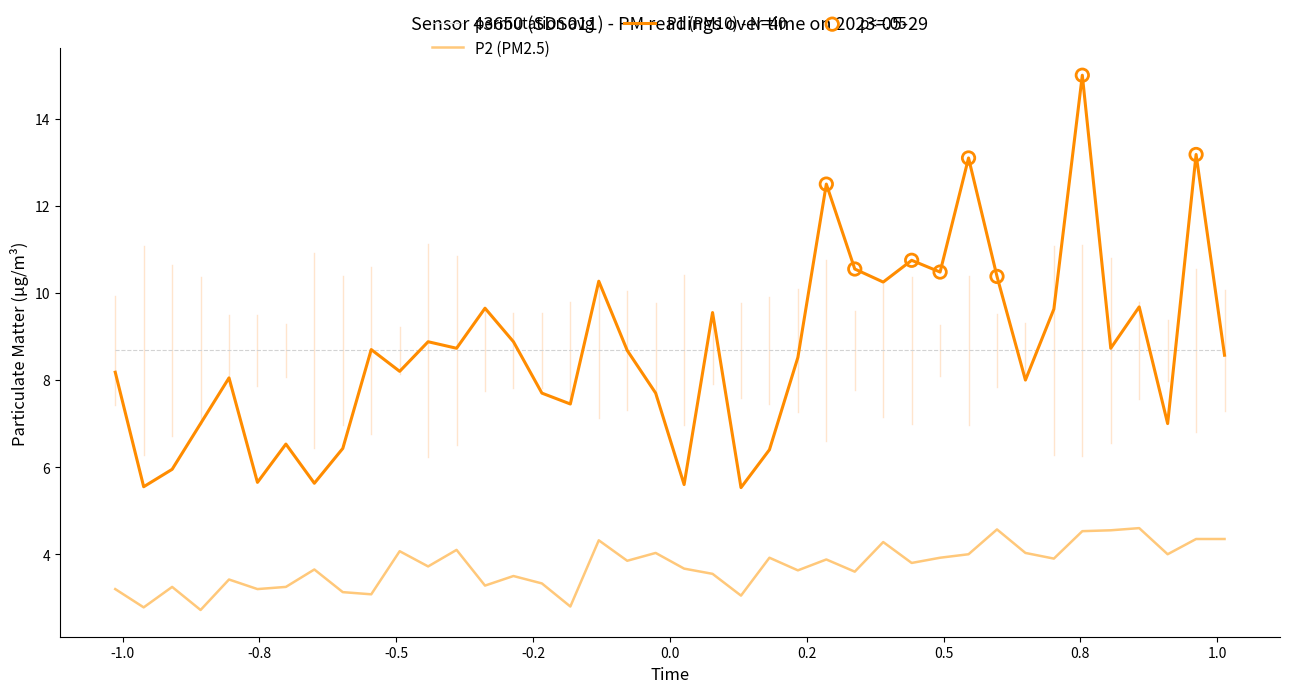

Rank the series by their maximum value, from lowest to highest.

P2 (PM2.5), permutation avg, P1 (PM10) - N=40